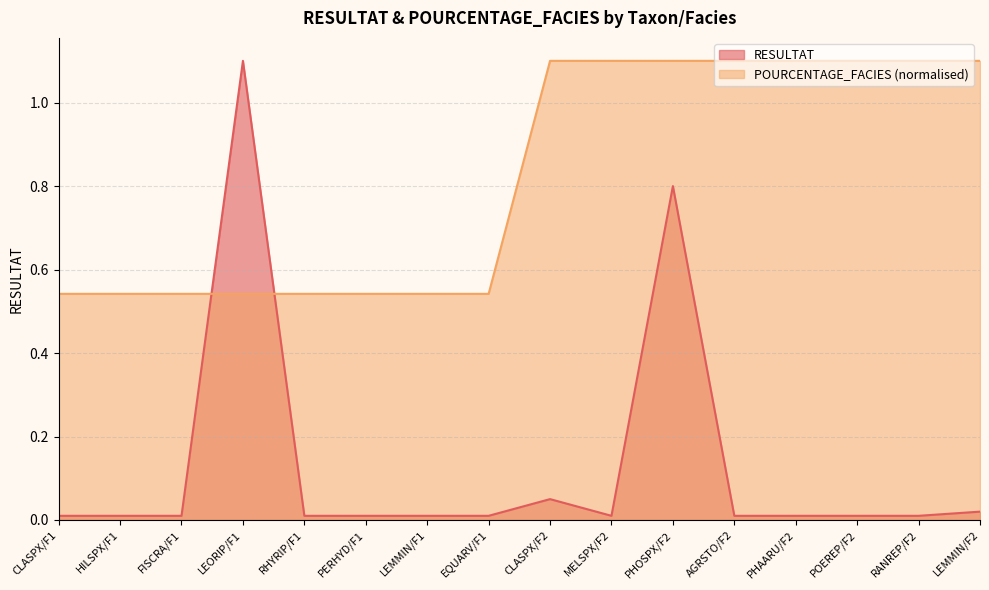

Reading left to right, extract all data points from this chart.

RESULTAT: 0.0	0.0	0.0	1.1	0.0	0.0	0.0	0.0	0.1	0.0	0.8	0.0	0.0	0.0	0.0	0.0
POURCENTAGE_FACIES: 0.5	0.5	0.5	0.5	0.5	0.5	0.5	0.5	1.1	1.1	1.1	1.1	1.1	1.1	1.1	1.1